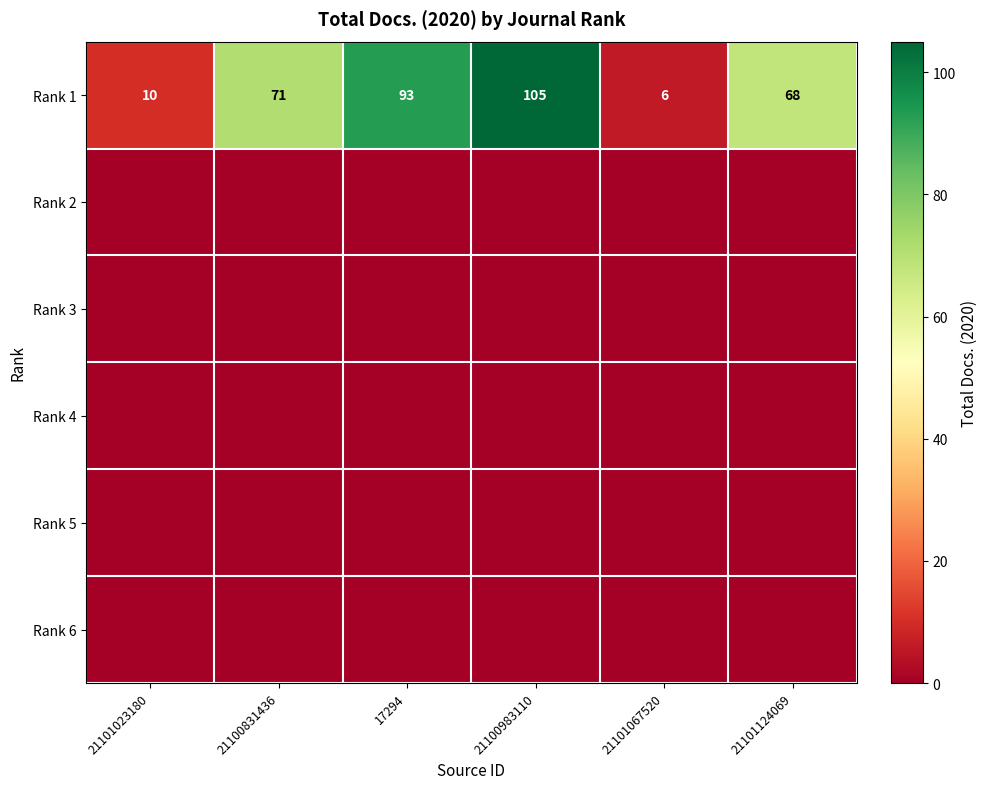

The value of Rank 1 at 21101067520 is 3. True or false?

False